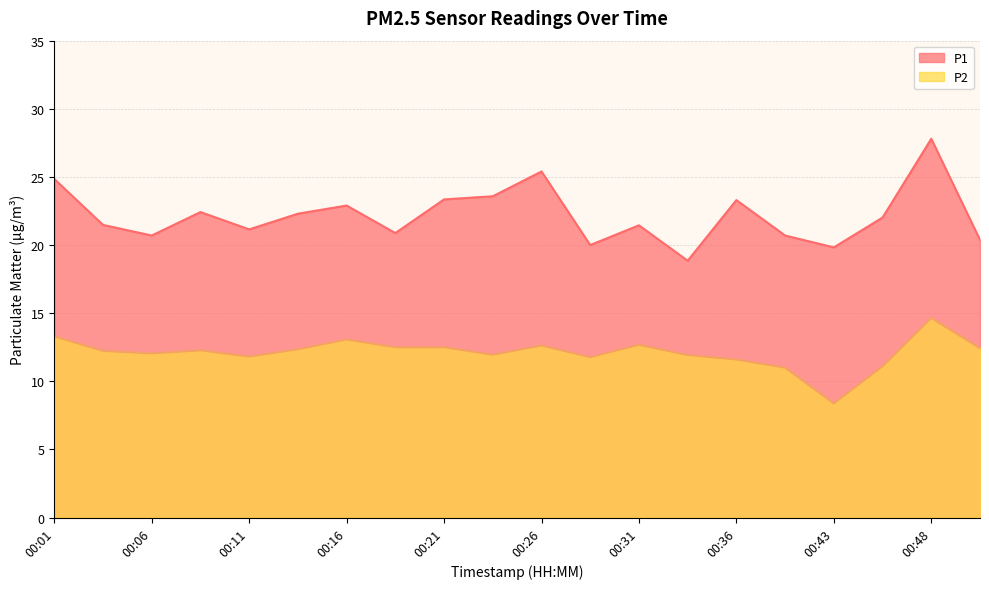

What are all the series names shown in the legend?

P1, P2